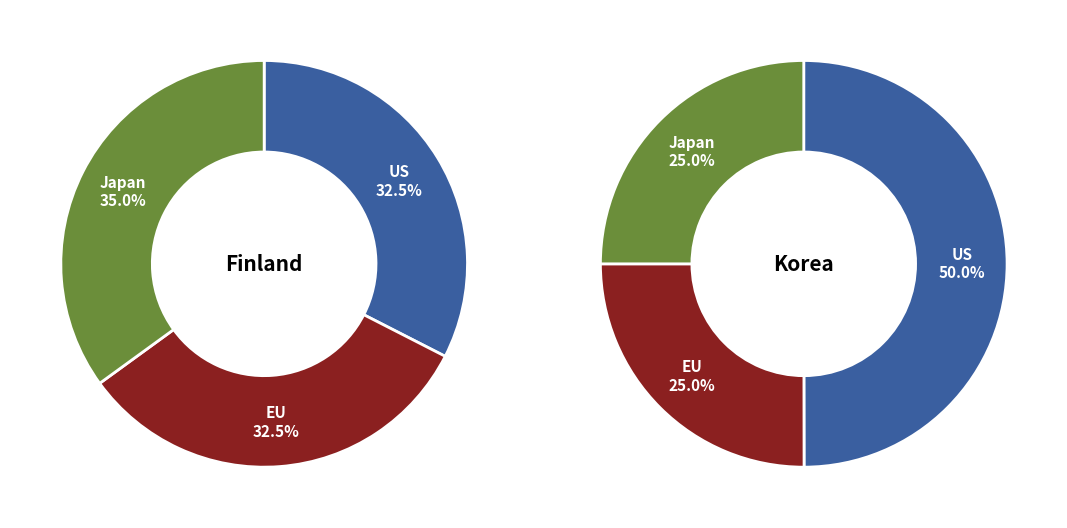

The 28 slice represents 11% of the pie. True or false?

False